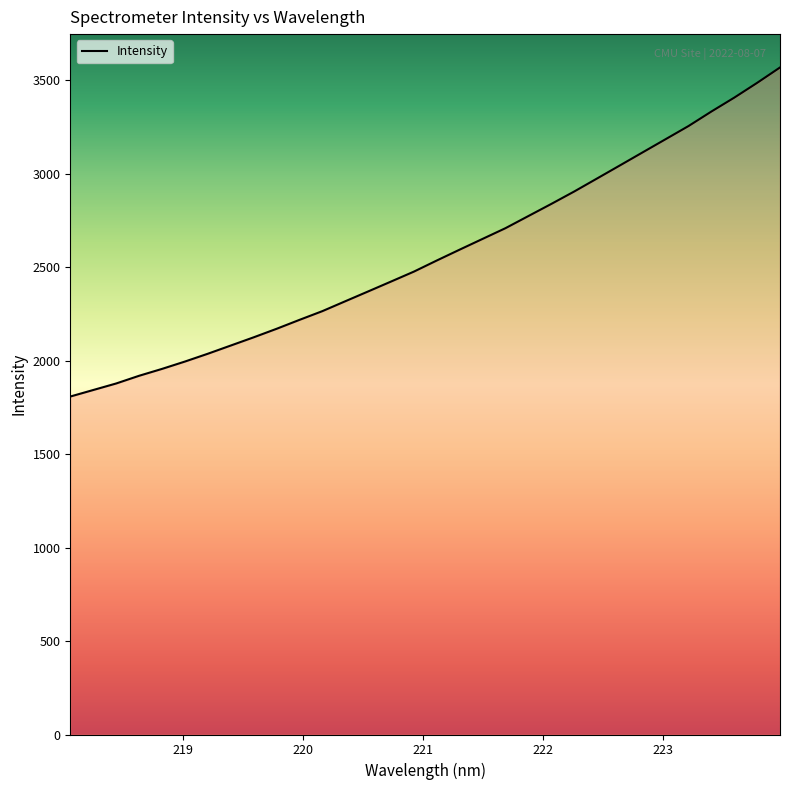

What is the difference between the maximum and minimum values?

1760.3